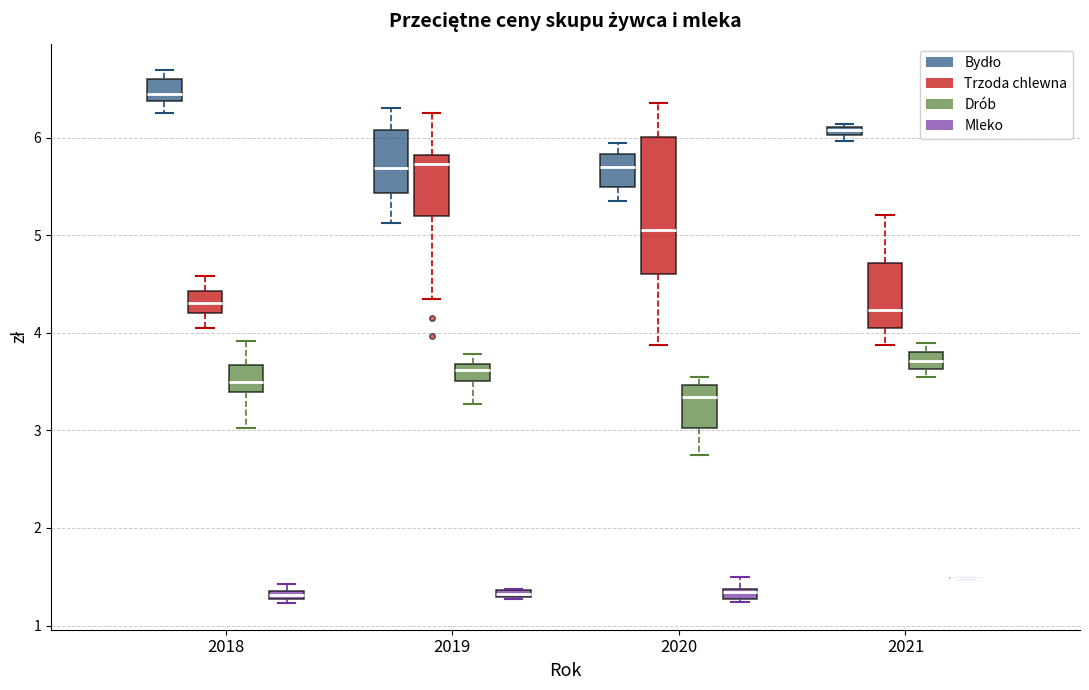

Where is the lower edge of the box for 2018 (Bydło) on the y-axis? The values are not printed on the chart, so give them approximately, as read against the axis.

6.4